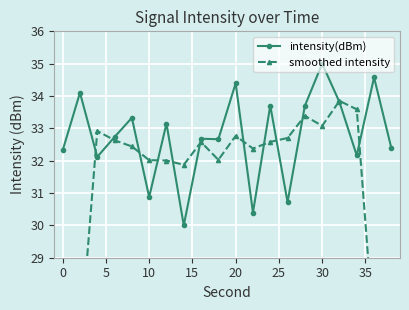

What is the value of the smoothed intensity point at the 13th from the left?

32.6